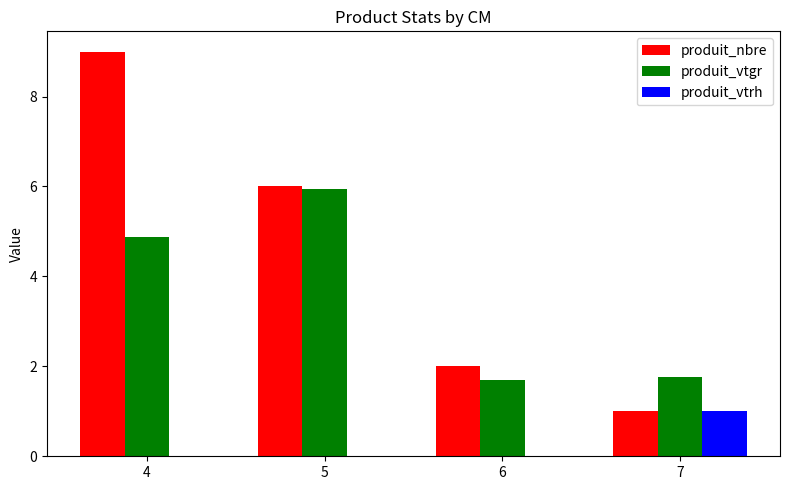

What is the spread (max minus min) of values at 6?

2.0